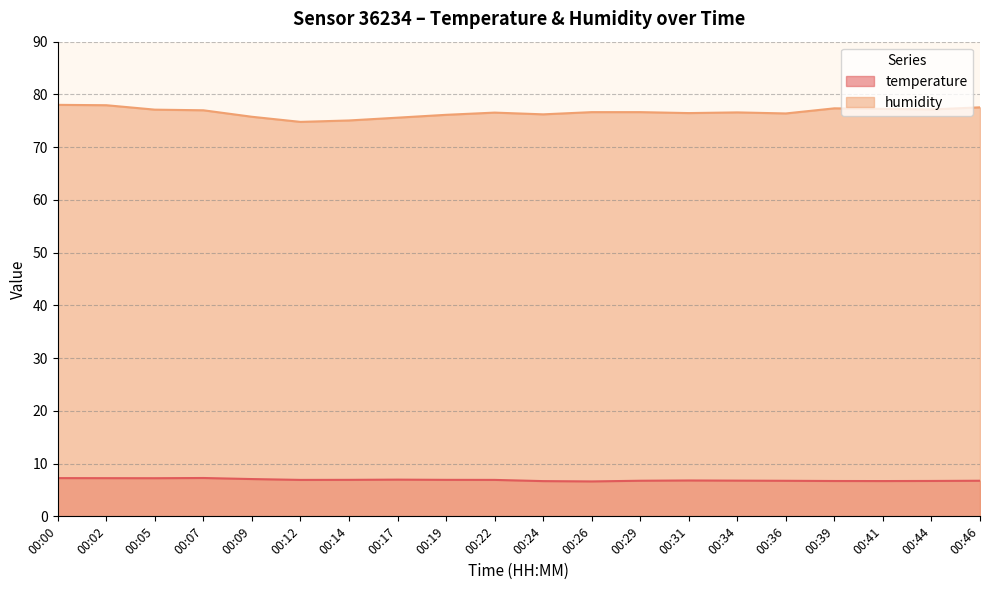

Read the humidity value at 00:14.

75.1